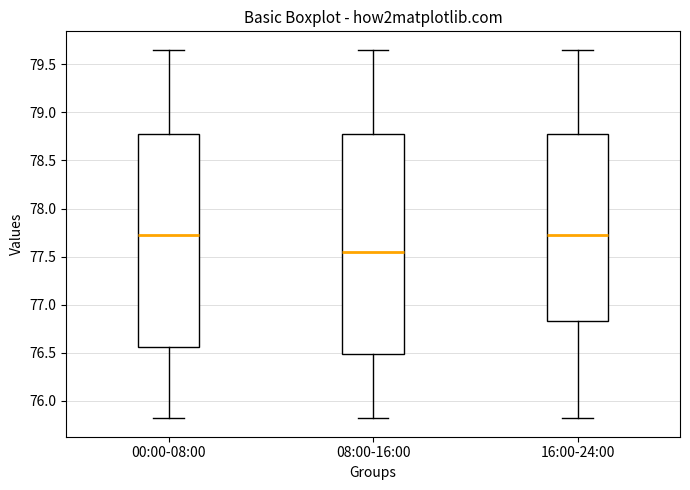

Reading left to right, transcribe this box plot: for each box, give where its median line is, the range the box spans, and where its two whiskers end, as read against the y-axis. The values are not printed on the chart, so give them approximately, as read against the axis.

00:00-08:00: median 77.75, box 76.55 to 78.75, whiskers 75.80 to 79.65
08:00-16:00: median 77.55, box 76.50 to 78.75, whiskers 75.80 to 79.65
16:00-24:00: median 77.75, box 76.85 to 78.75, whiskers 75.80 to 79.65